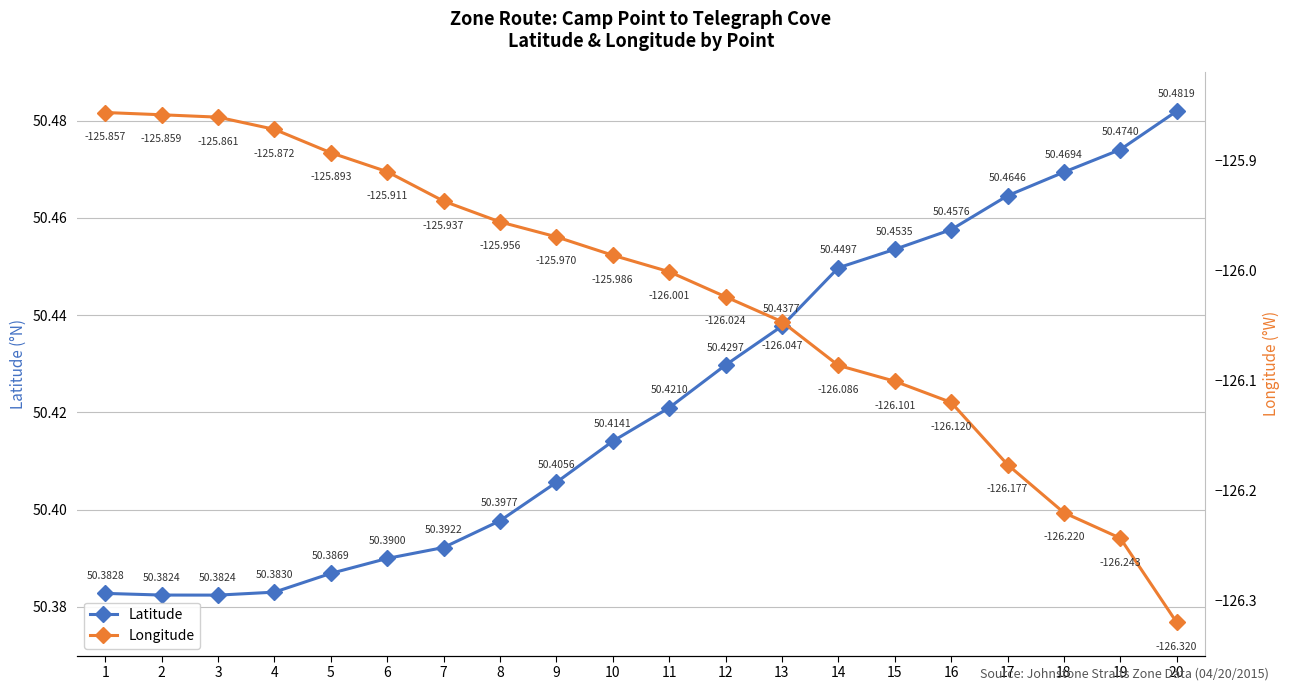

What is the sum of the Longitude values at 8 and 10?

-251.9